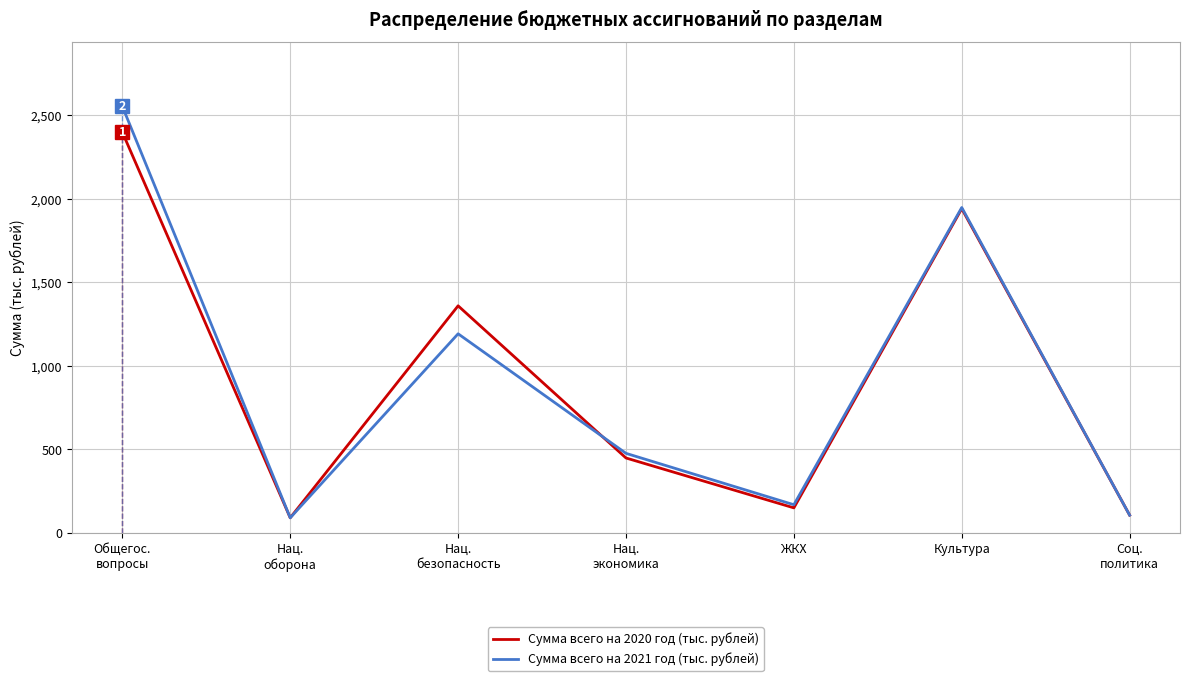

Is the value of Сумма всего на 2021 год (тыс. рублей) at Культура greater than the value of Сумма всего на 2020 год (тыс. рублей) at Нац.
безопасность?

Yes